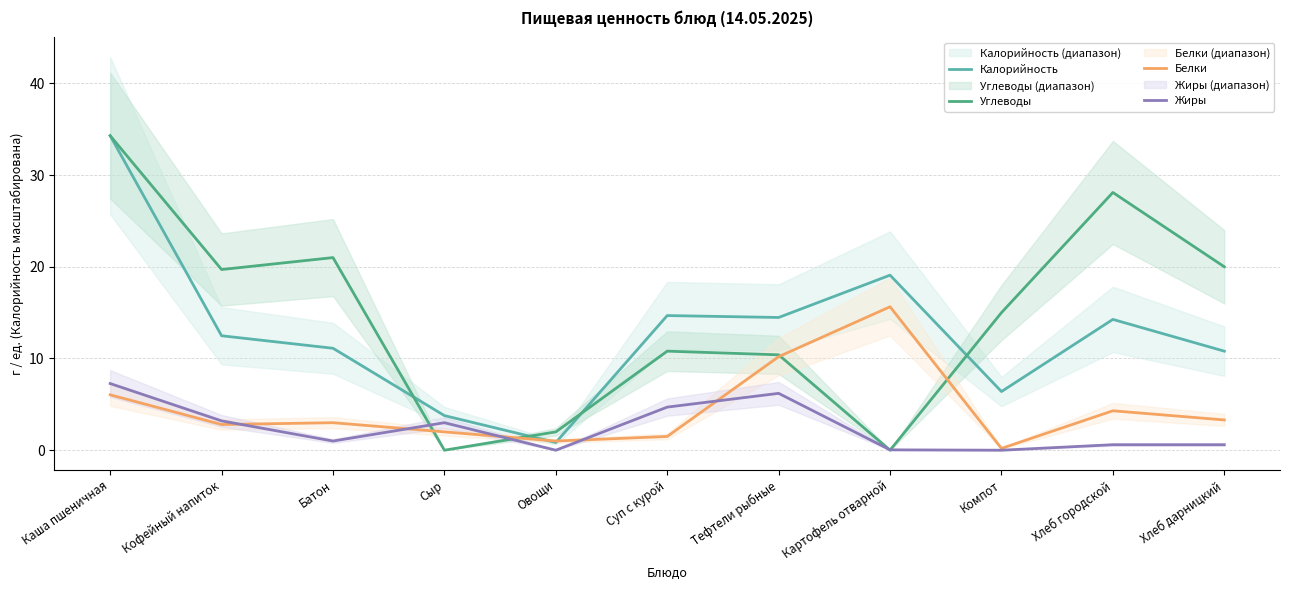

True or false: Углеводы has more than 0 interior local peaks.

True